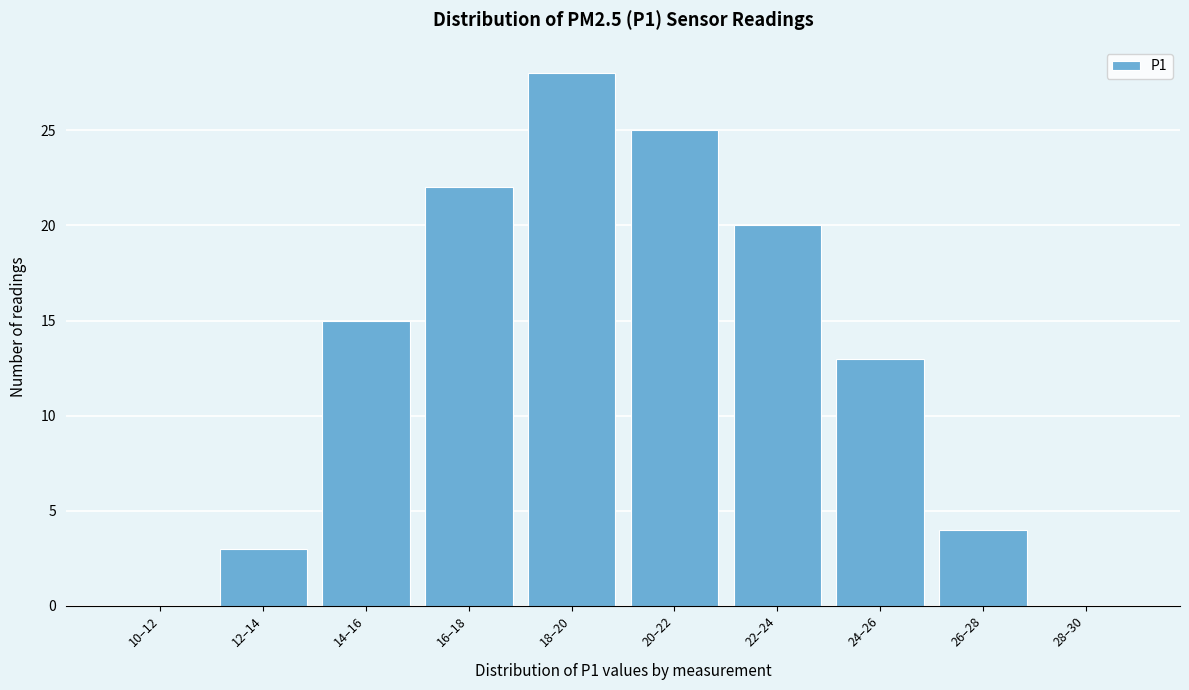

Reading right to left, extract all data points from this chart.

28–30=0	26–28=4	24–26=13	22–24=20	20–22=25	18–20=28	16–18=22	14–16=15	12–14=3	10–12=0